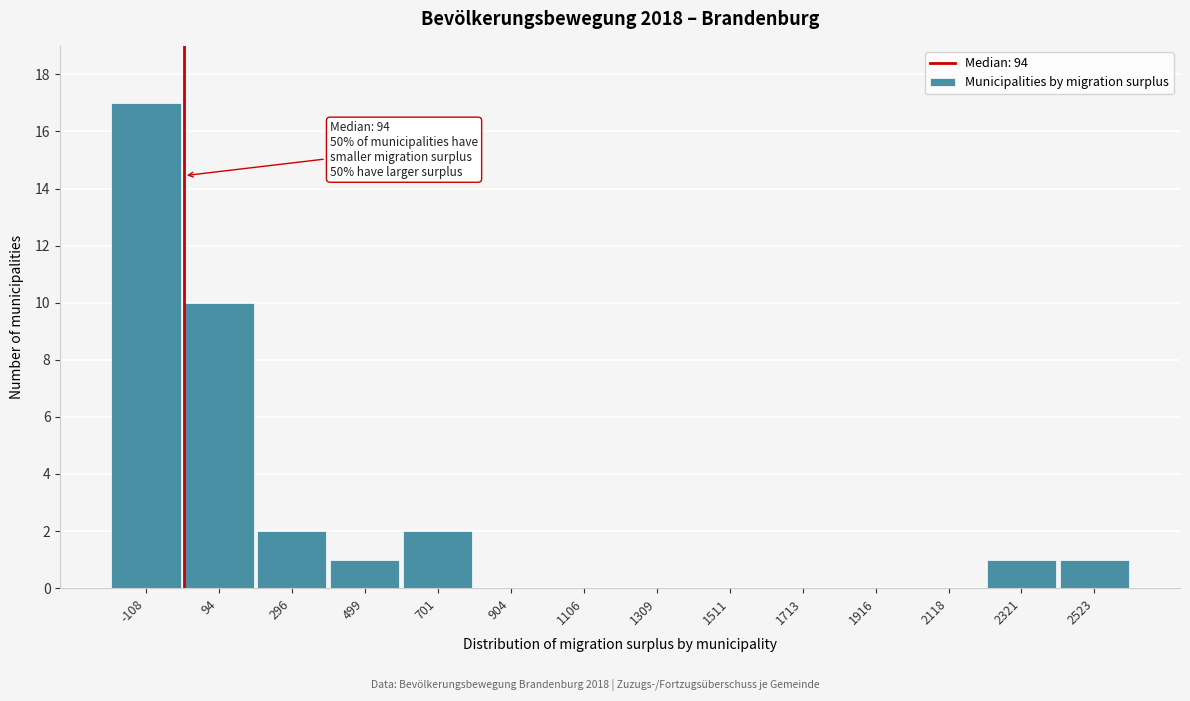

Reading left to right, list all the values displayed in this chart.

-108=17	94=10	296=2	499=1	701=2	904=0	1106=0	1309=0	1511=0	1713=0	1916=0	2118=0	2321=1	2523=1